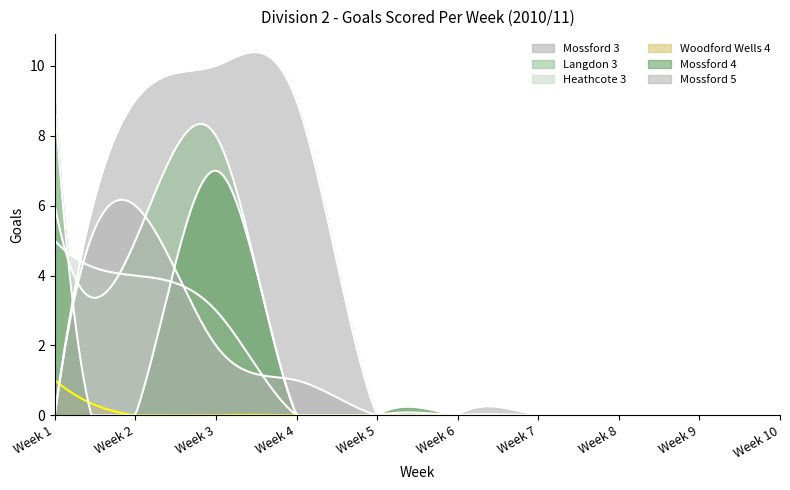

How many times do Mossford 4 and Heathcote 3 cross each other?

2